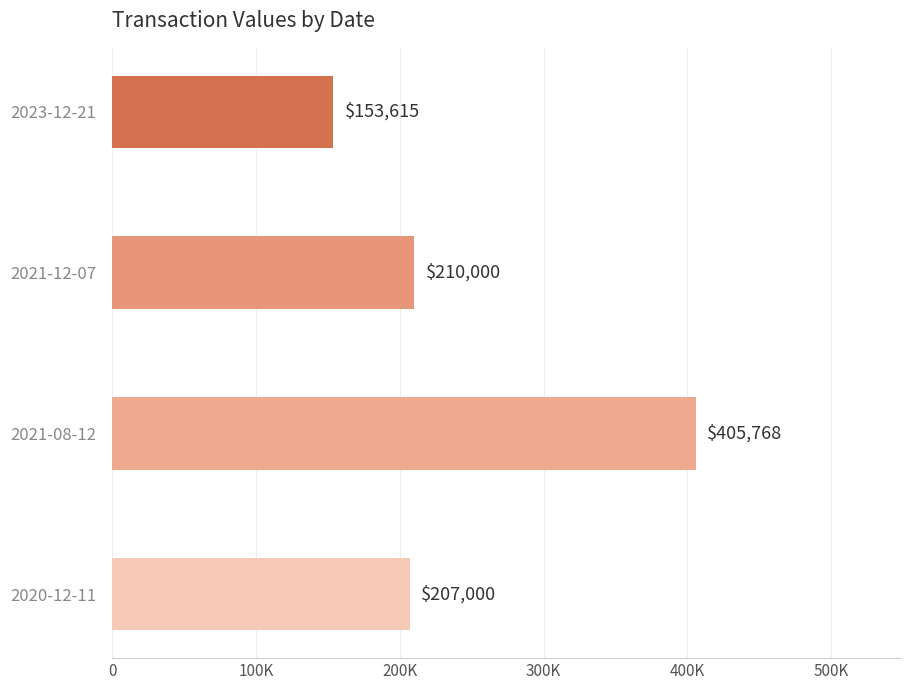

Does the chart contain any negative values?

No